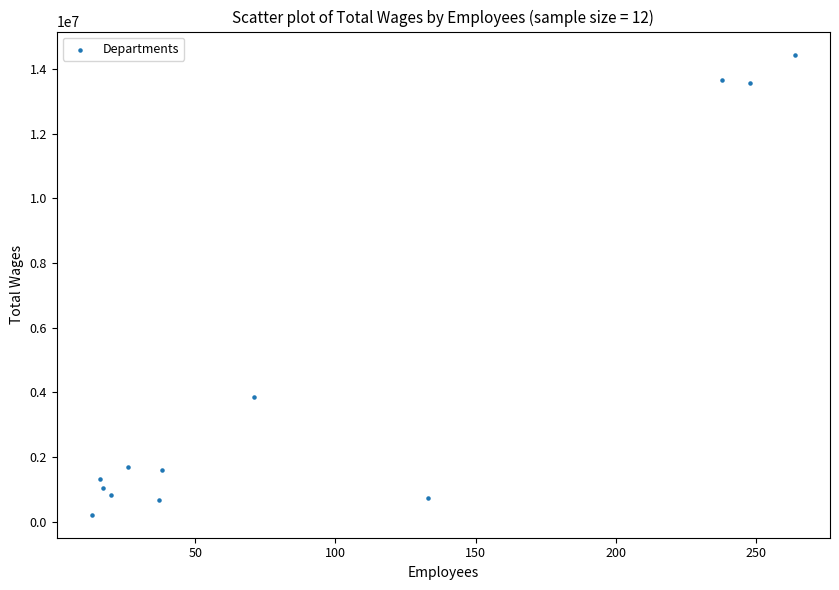

What Y value in the scatter plot is closest to 7330130?

3843401